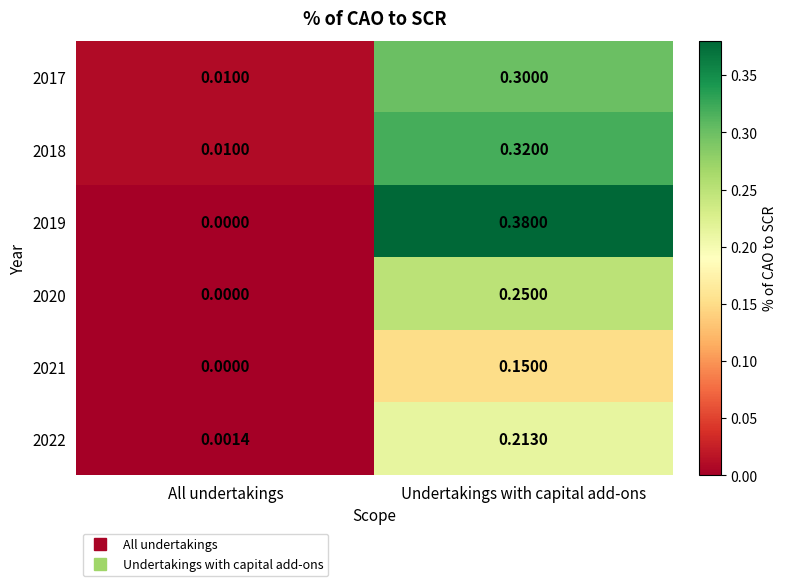

Rank the categories by 2018 value from lowest to highest.

All undertakings, Undertakings with capital add-ons